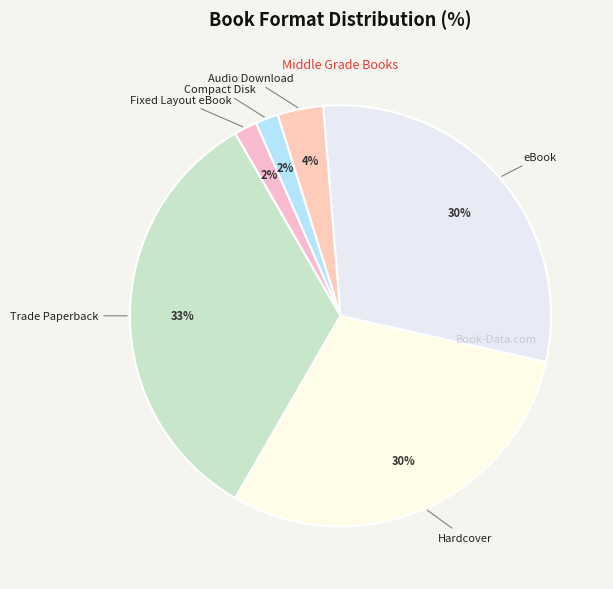

How many slices are in this pie chart?

6